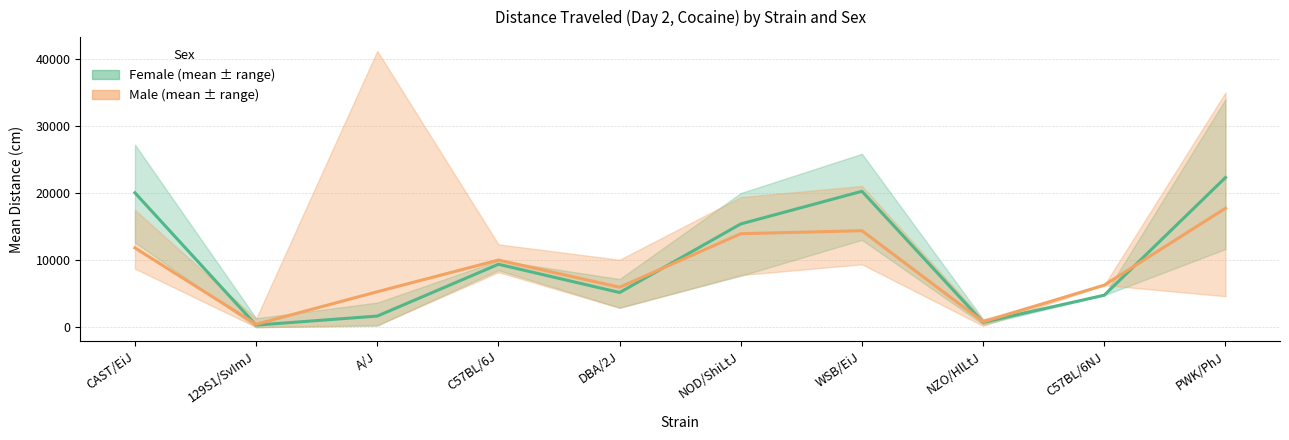

Reading right to left, extract all data points from this chart.

Female (mean ± range): 22350.0	4781.0	713.1	20297.0	15422.0	5179.0	9395.0	1660.0	309.7	20073.0
Male (mean ± range): 17760.0	6283.0	801.5	14410.0	13960.0	5963.0	10025.0	5291.0	437.0	11841.0